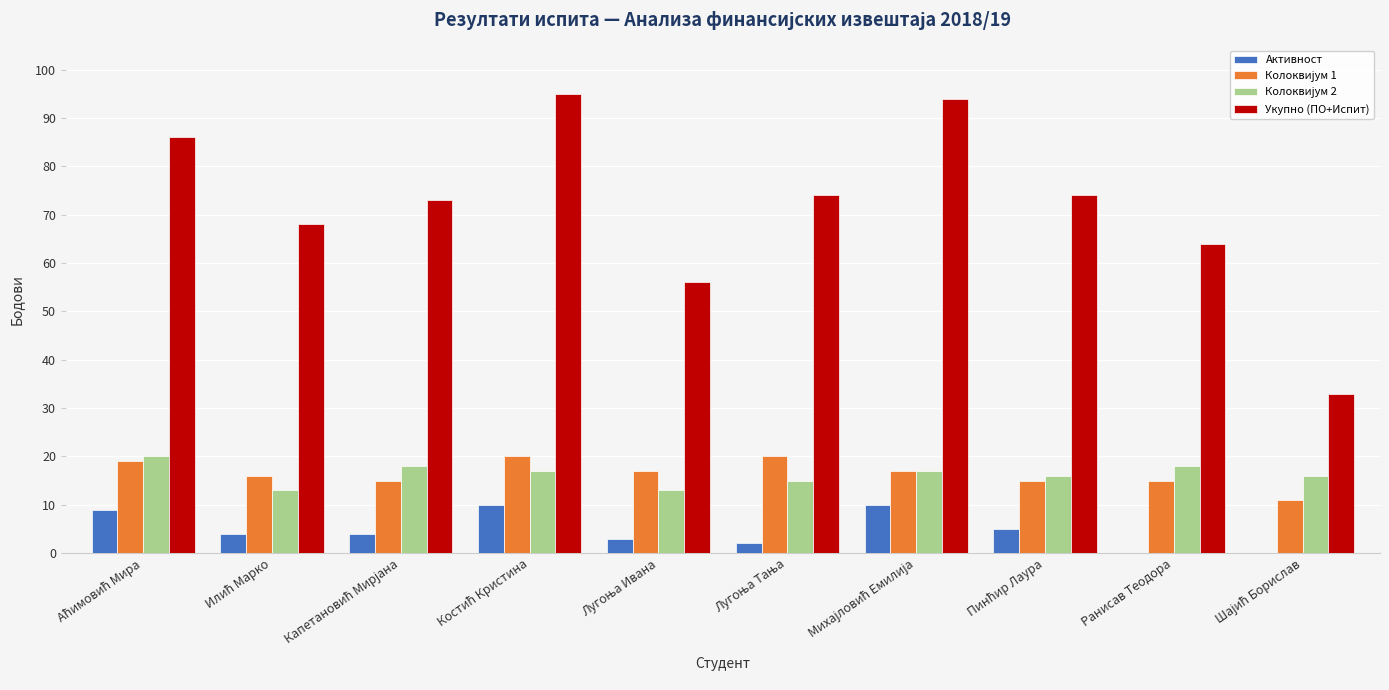

Does the chart contain stacked bars?

No